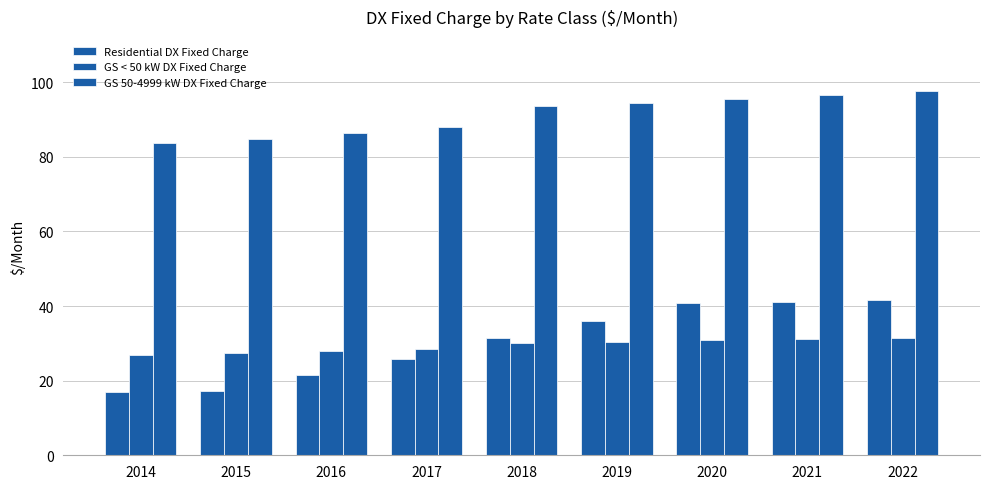

How many groups of bars are there?

9